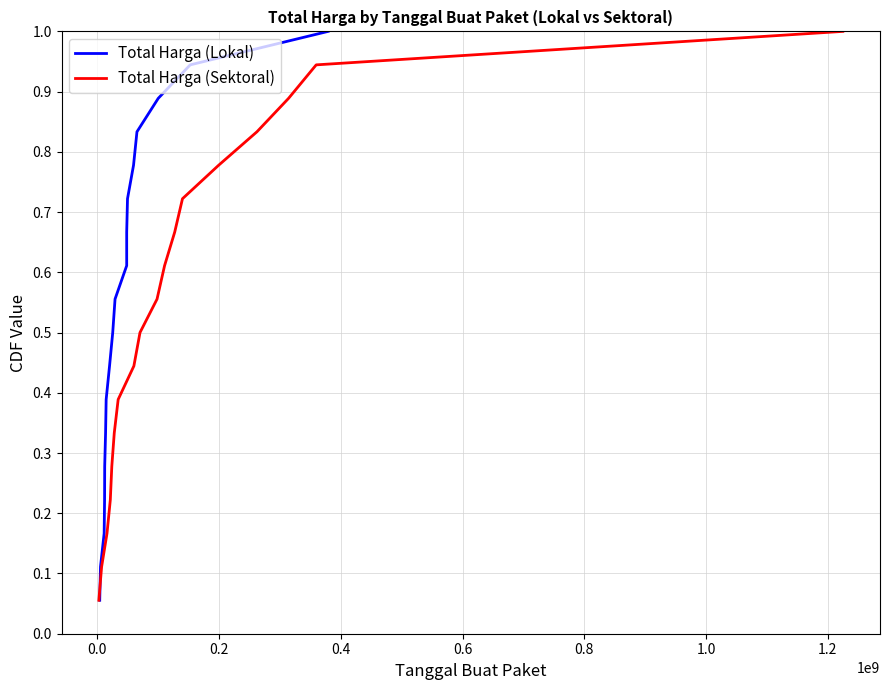

What is the difference between the maximum and minimum values in the Total Harga (Sektoral) series?

0.9